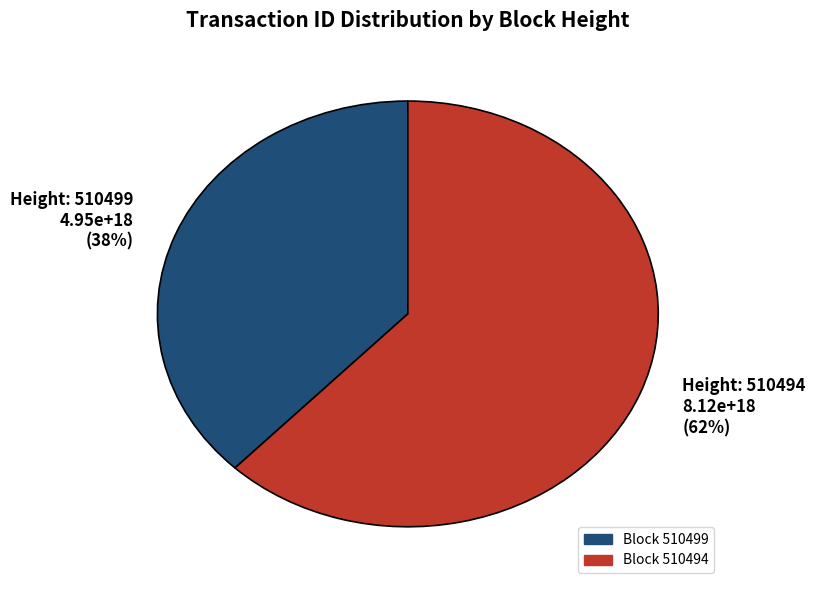

To the nearest percent, what is the difference between the largest and smallest slice percentages?

24%